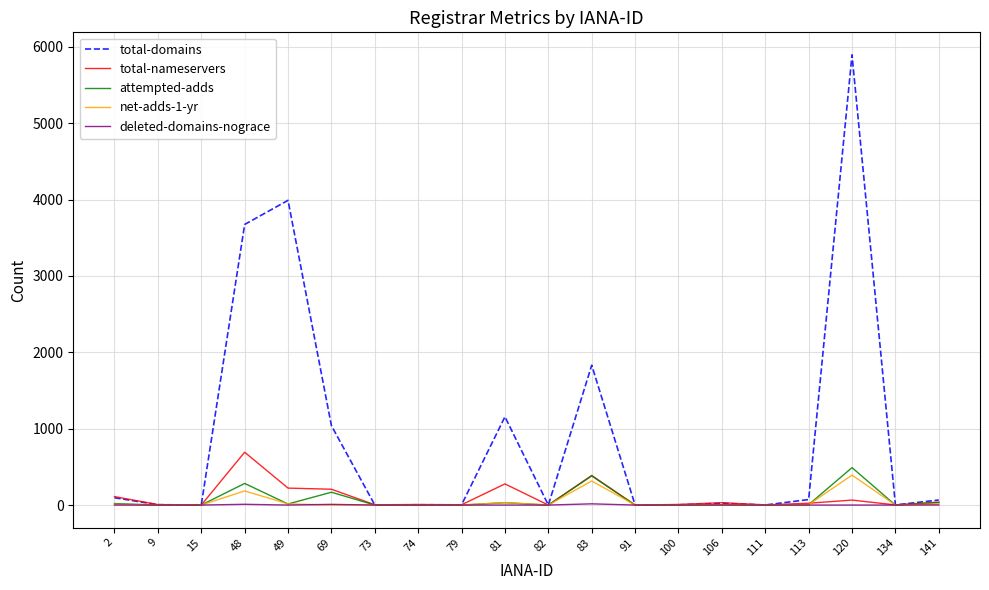

At which label is net-adds-1-yr closest to 196?

48